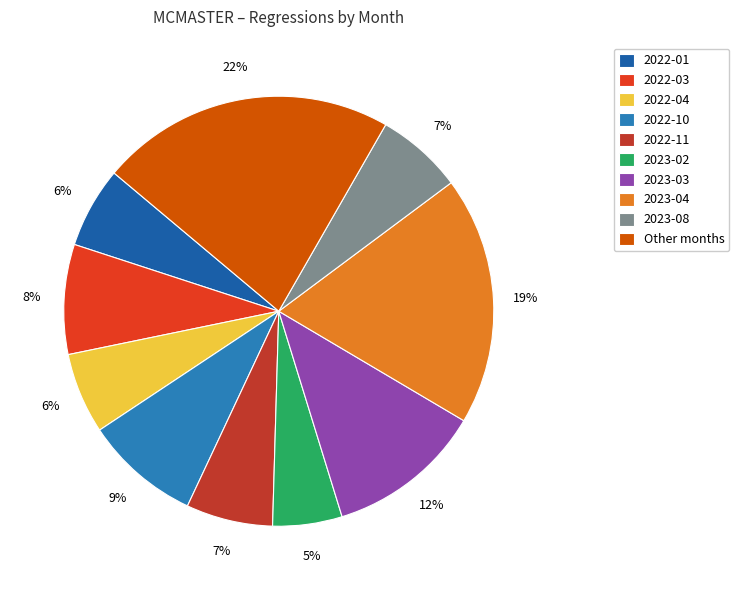

Count the number of slices in the pie.

10